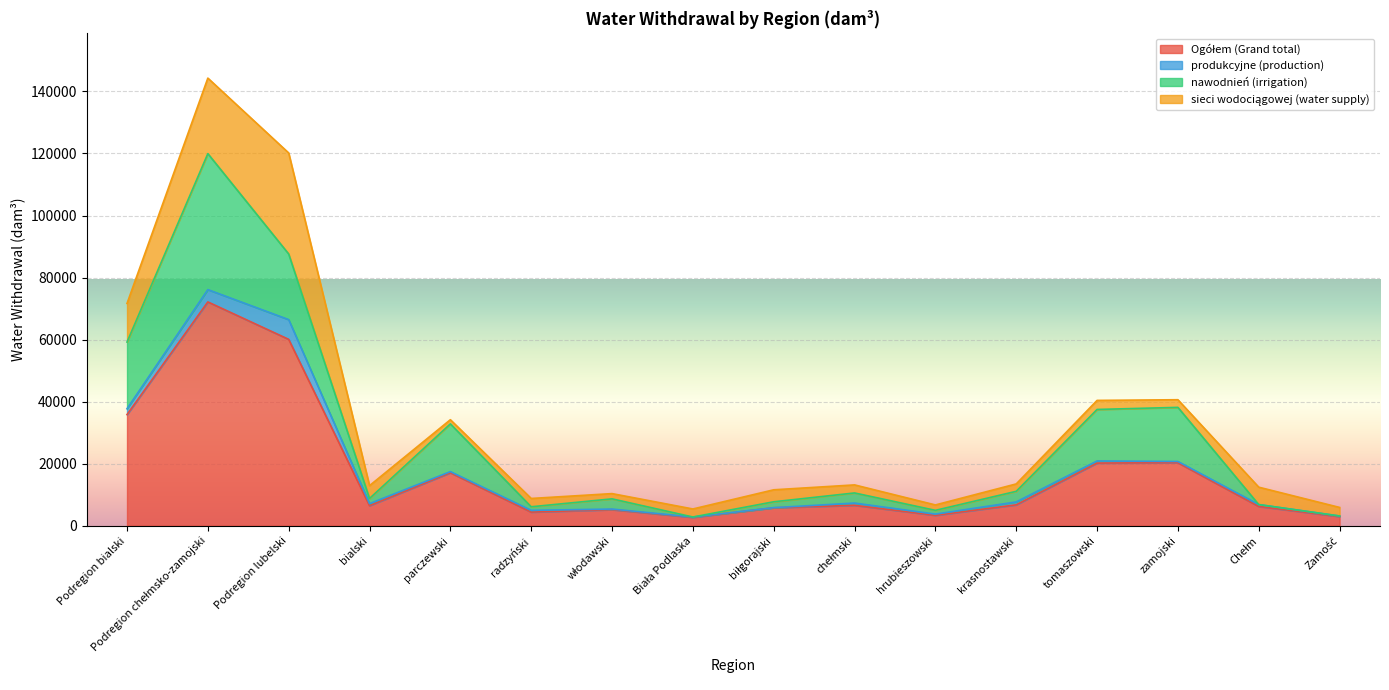

Rank the categories by nawodnień (irrigation) value from lowest to highest.

Biała Podlaska, Chełm, Zamość, radzyński, hrubieszowski, bialski, biłgorajski, chełmski, włodawski, krasnostawski, parczewski, tomaszowski, zamojski, Podregion lubelski, Podregion bialski, Podregion chełmsko-zamojski